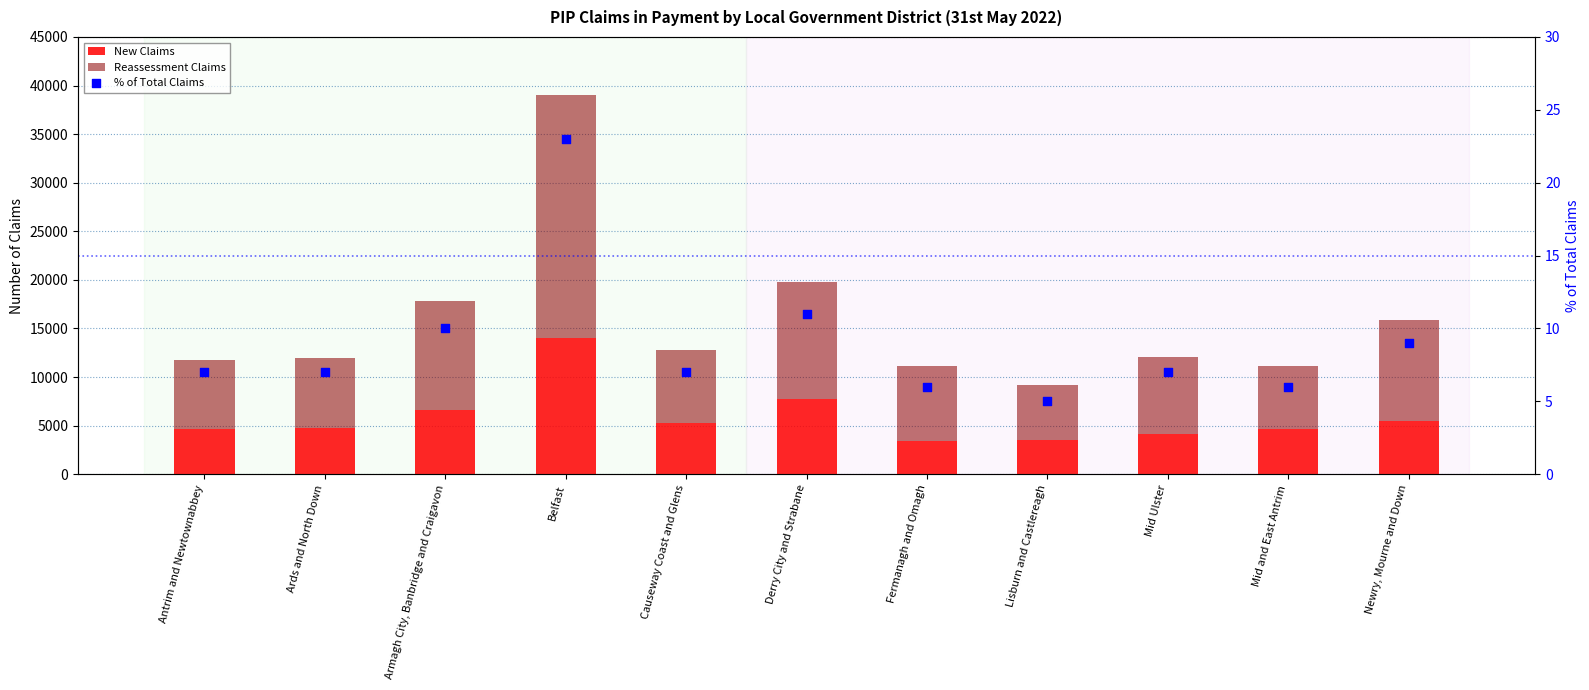

What is the total value across all series at Mid Ulster?

12077.0